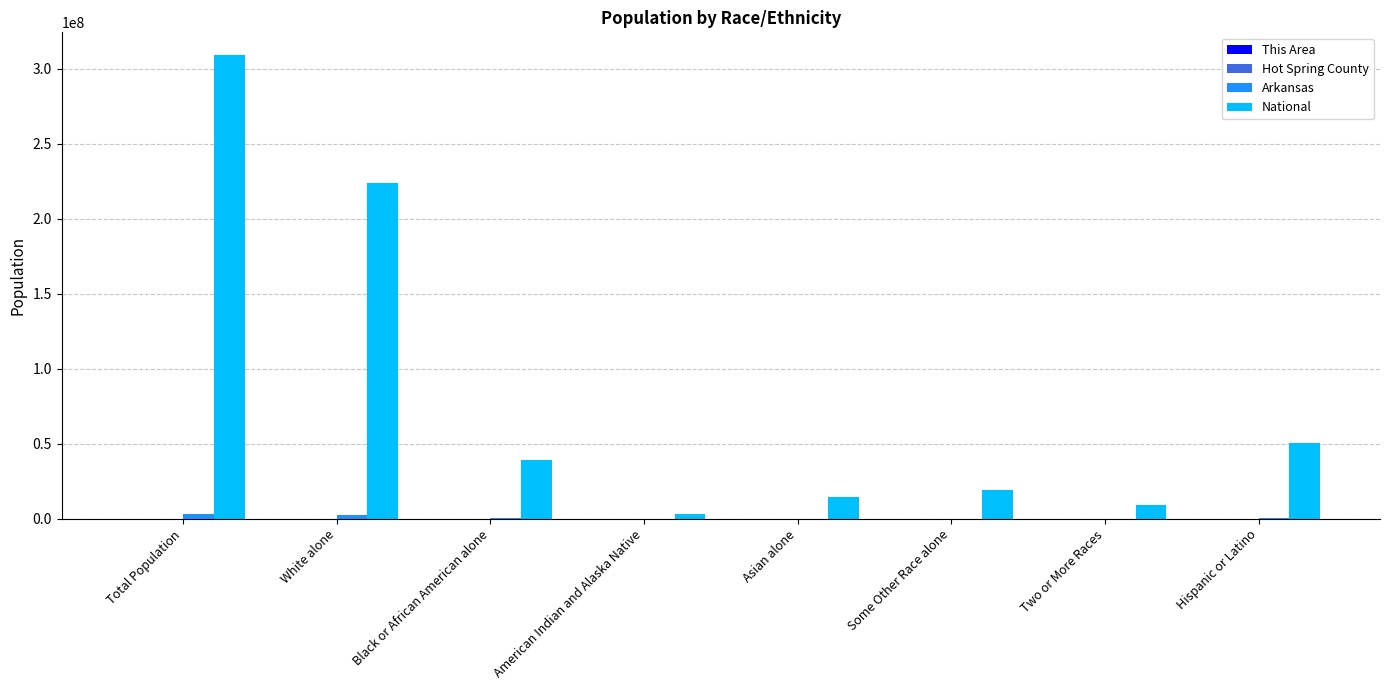

The value of National at Hispanic or Latino is 20624878. True or false?

False